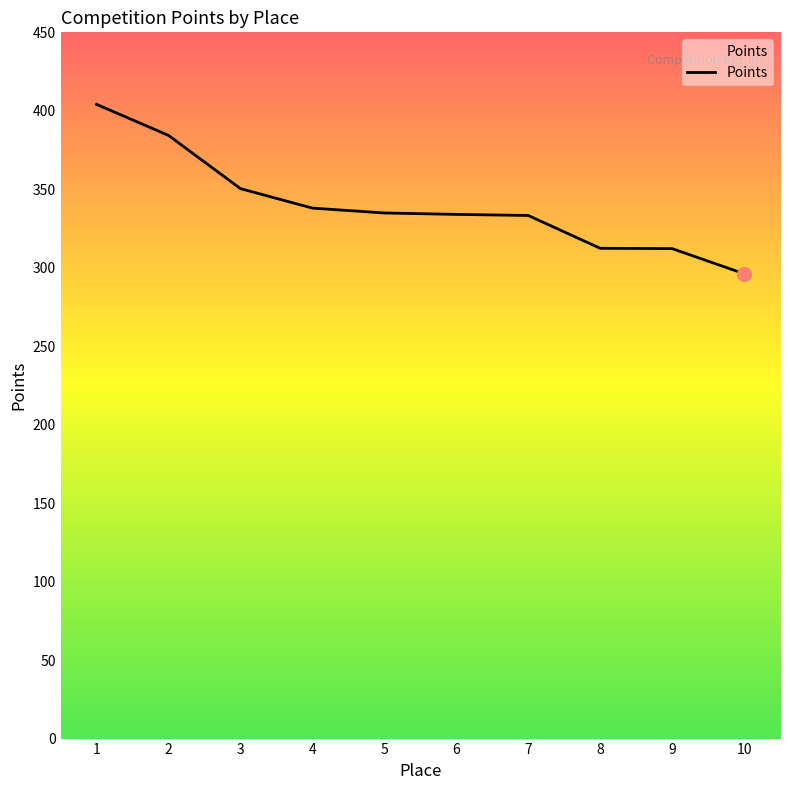

What value does the data have at 7?

333.3